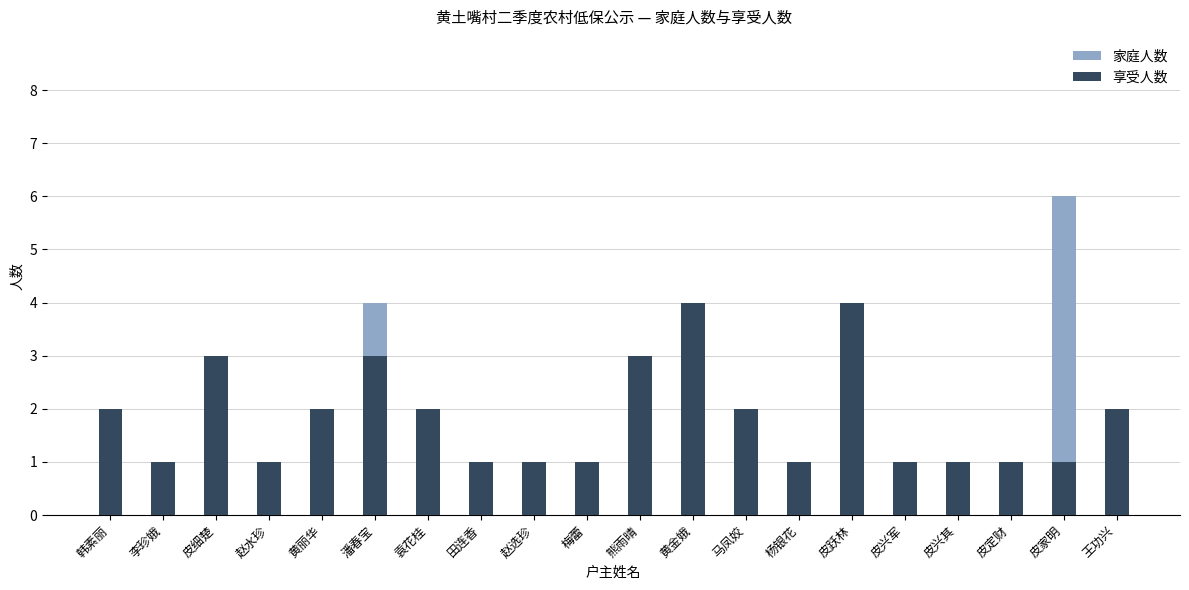

What is the difference between the 家庭人数 values at 黄丽华 and 熊雨晴?

1